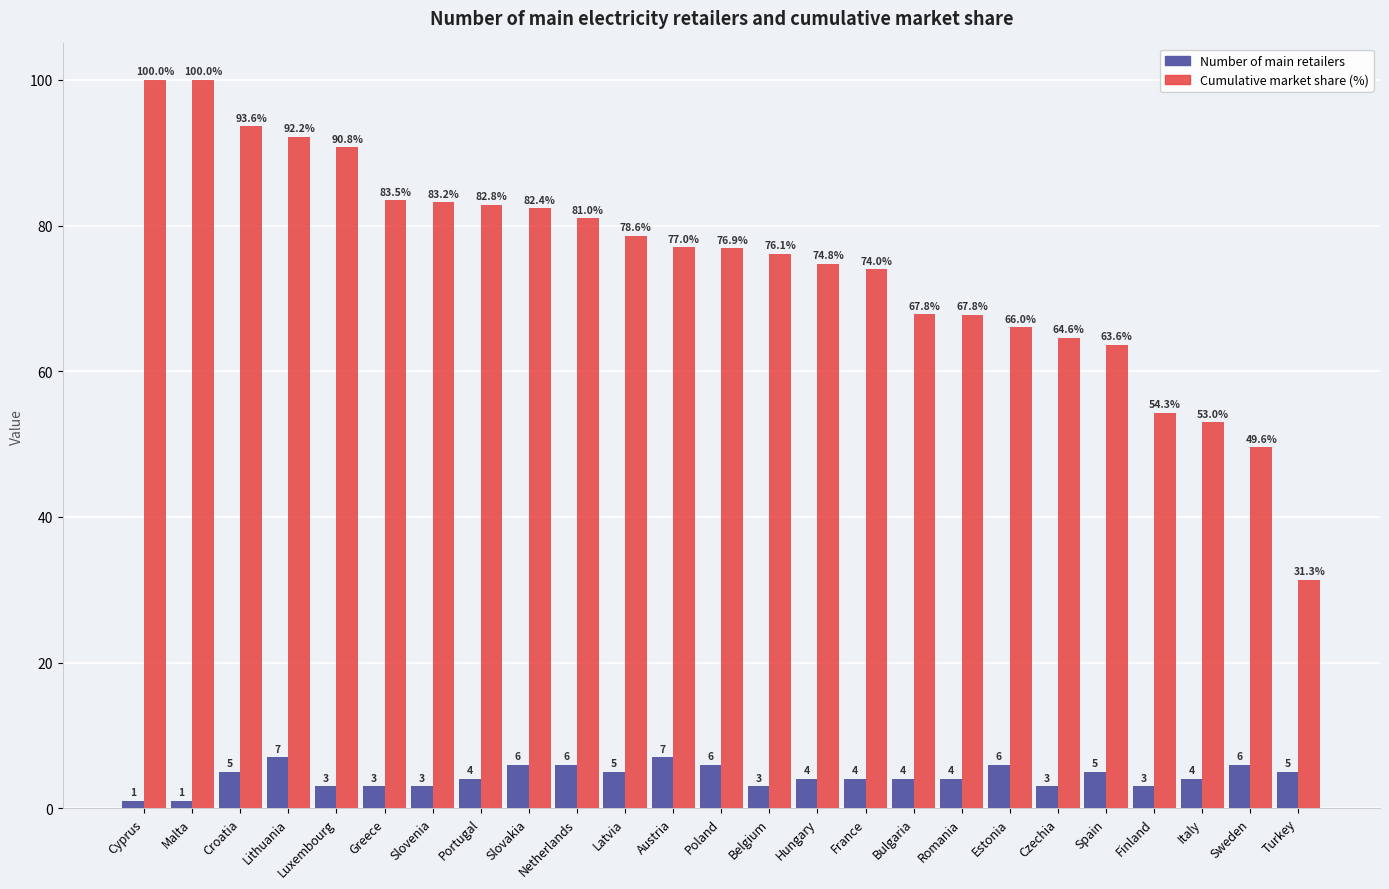

Which category has the lowest value in the Cumulative market share (%) series?

Turkey